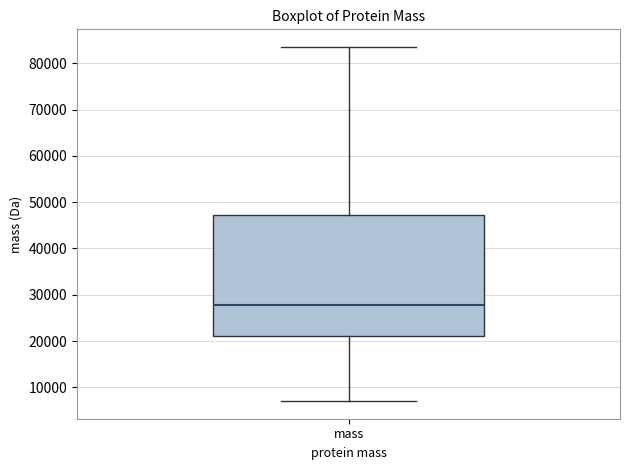

Transcribe this box plot: give where the median line is, the range the box spans, and where the two whiskers end, as read against the y-axis. The values are not printed on the chart, so give them approximately, as read against the axis.

median 28000, box 21000 to 47000, whiskers 7000 to 83000